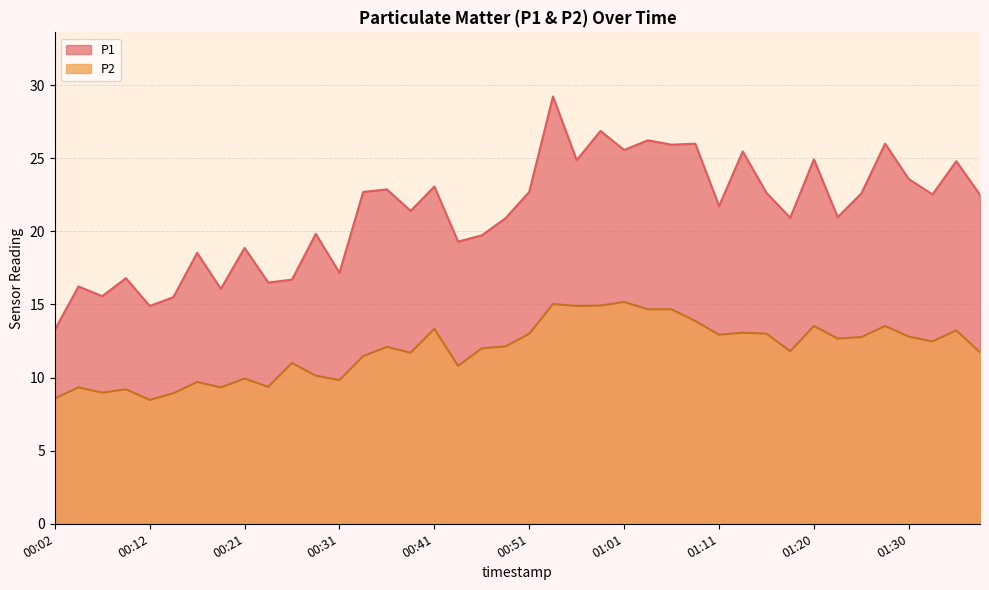

The P2 series shows 14.9 at 00:56. True or false?

True